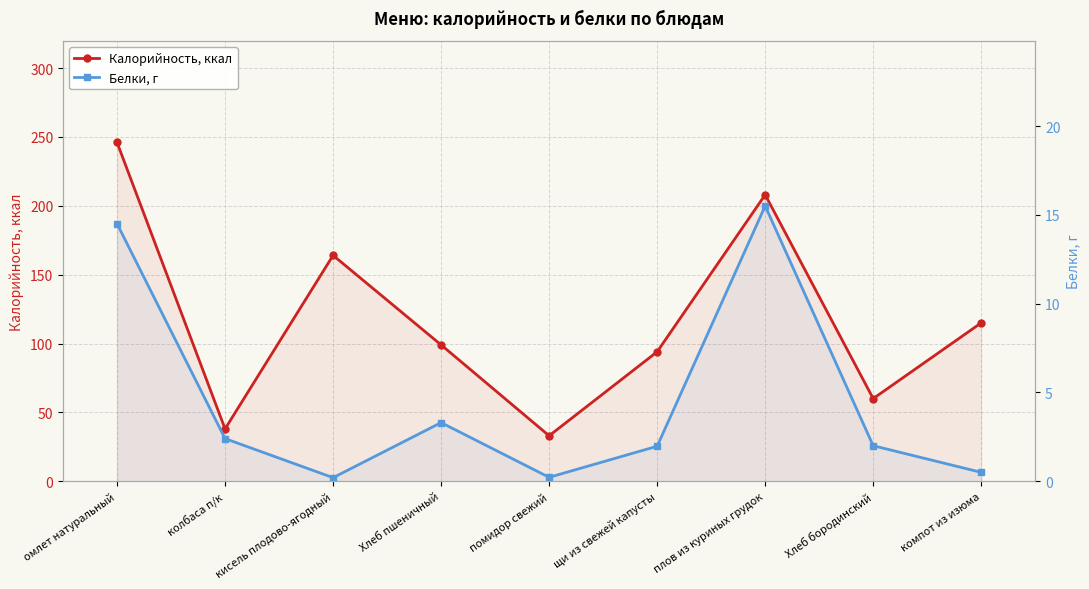

How many Калорийность, ккал values are between 60 and 164?

5